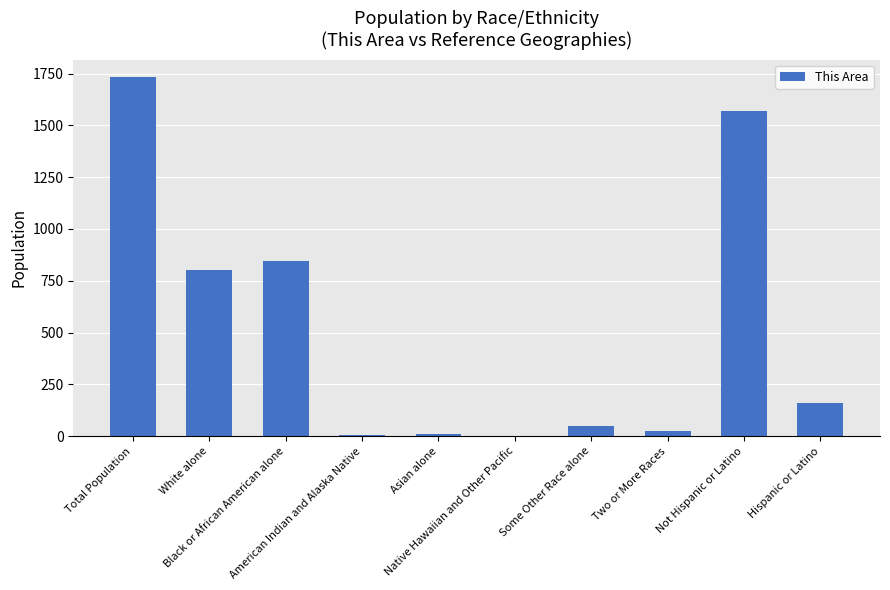

What is the greatest value displayed?

1731